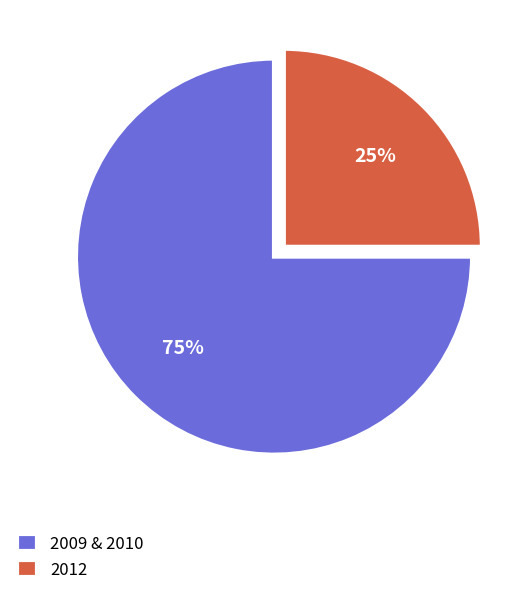

How many segments does this pie chart have?

2